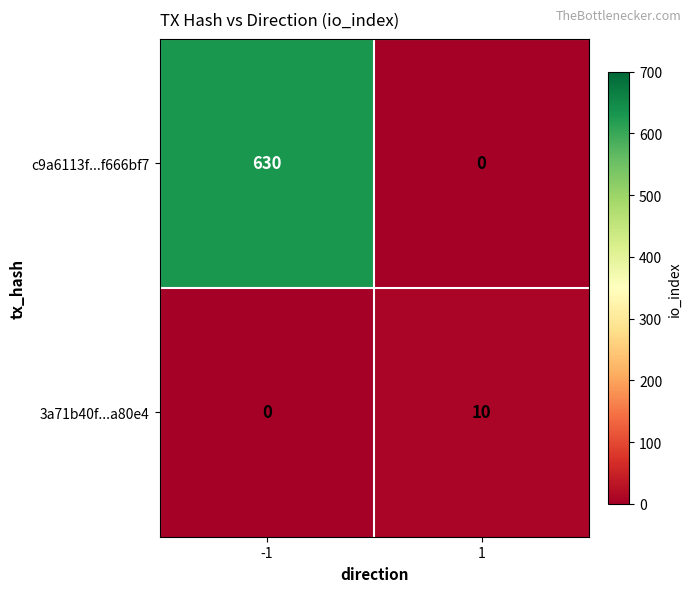

What is the difference between the maximum and minimum values in the c9a6113f...f666bf7 series?

630